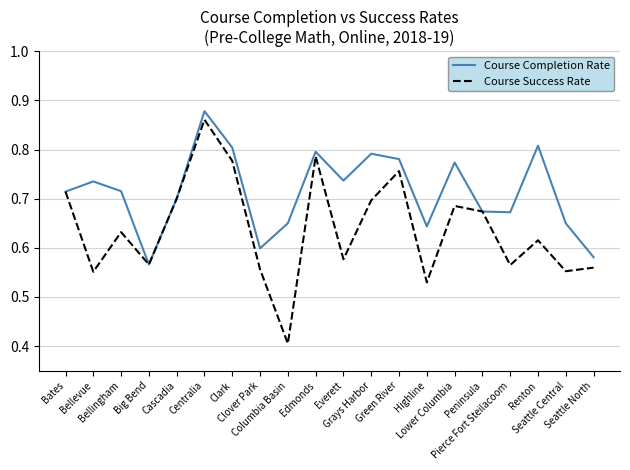

What is the smallest value displayed?

0.4